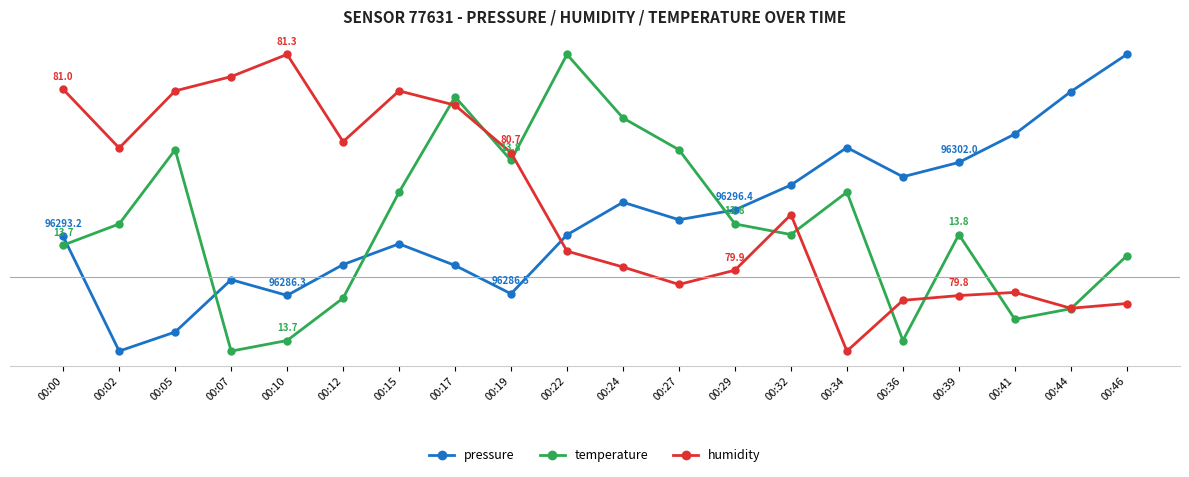

What is the difference between the humidity values at 00:19 and 00:44?

10.5